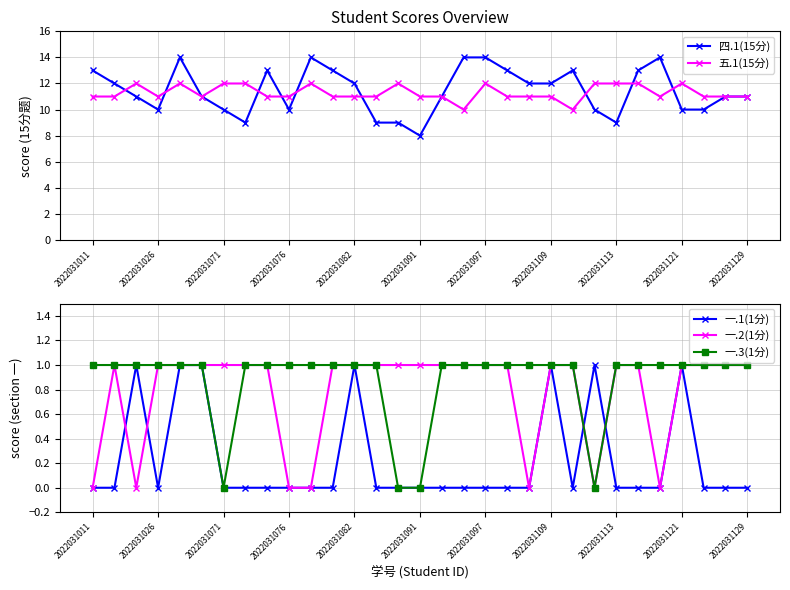

What is the difference between the maximum and minimum values in the 四.1(15分) series?

6